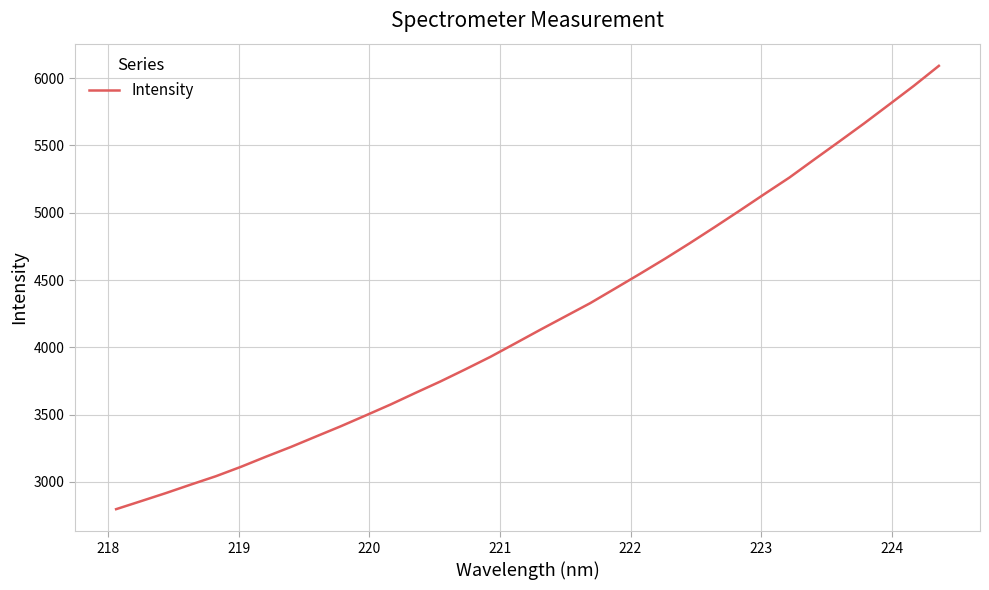

What is the difference between the maximum and minimum values?

3295.0